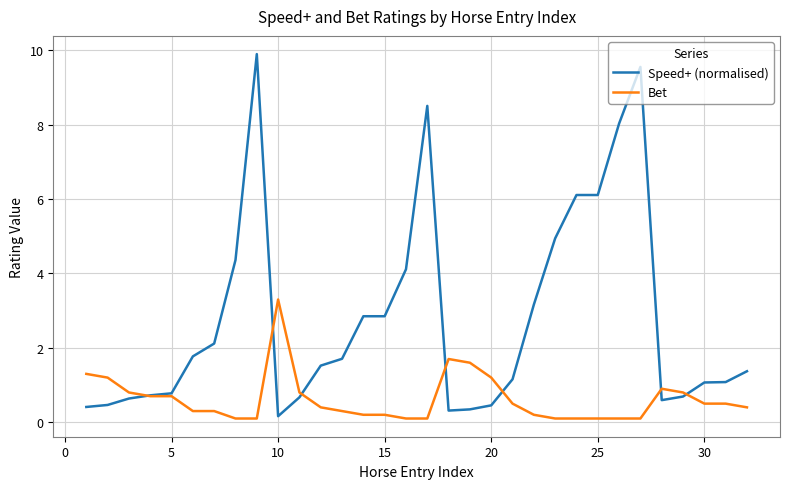

True or false: Bet has more than 2 points higher than both neighbors.

True